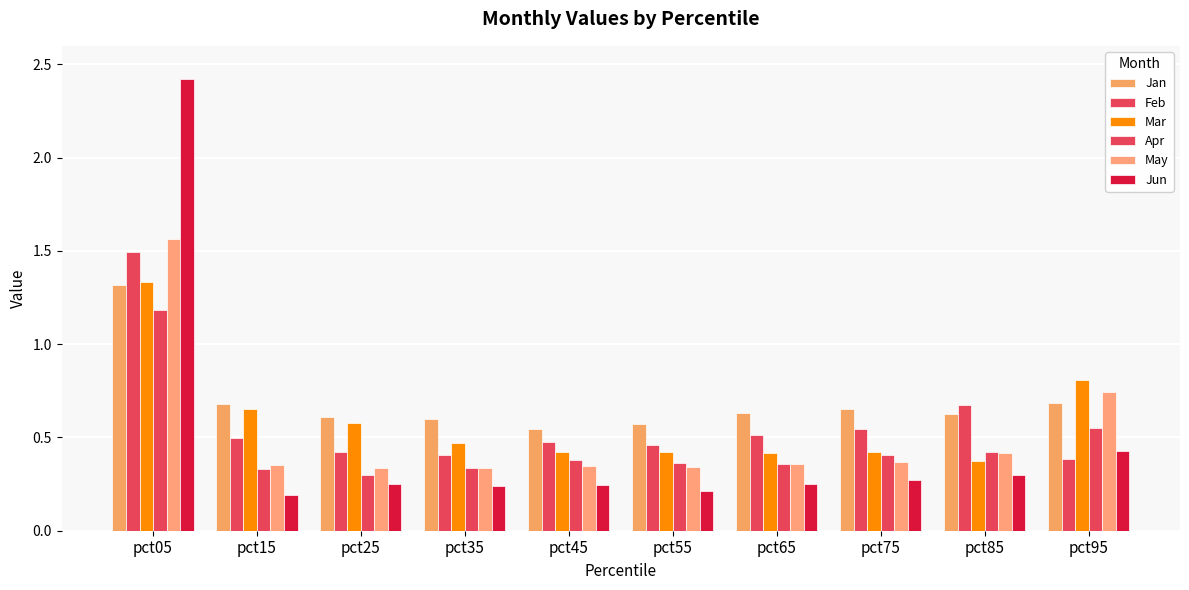

Does the chart contain stacked bars?

No